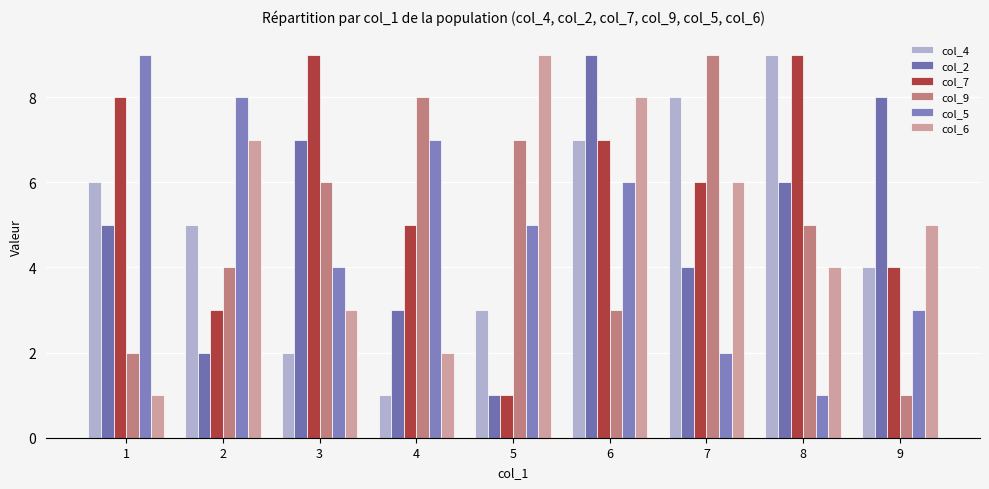

Which series changed the most between 3 and 7?

col_4